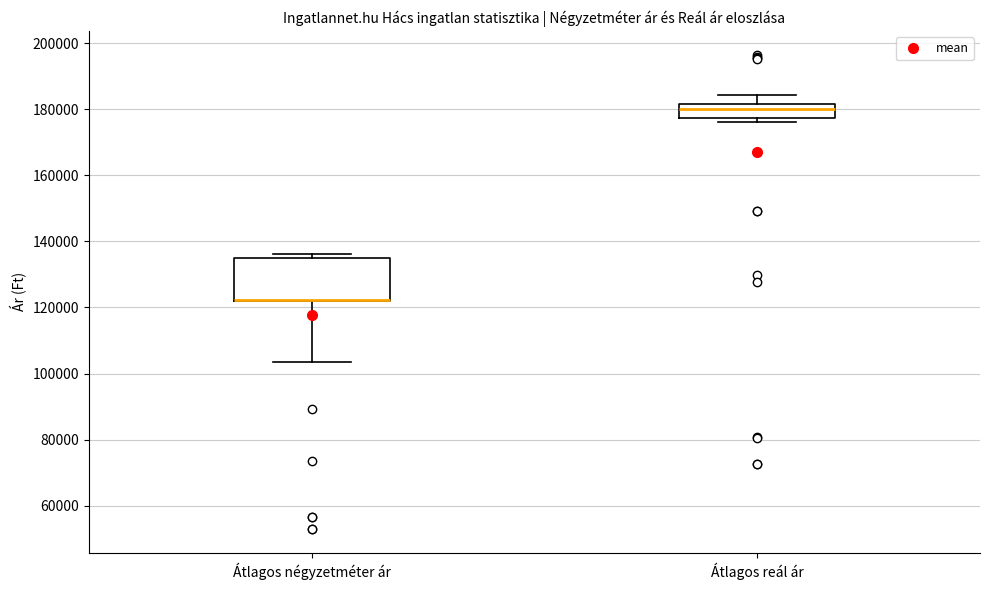

Where is the lower edge of the box for Átlagos négyzetméter ár on the y-axis? The values are not printed on the chart, so give them approximately, as read against the axis.

122000